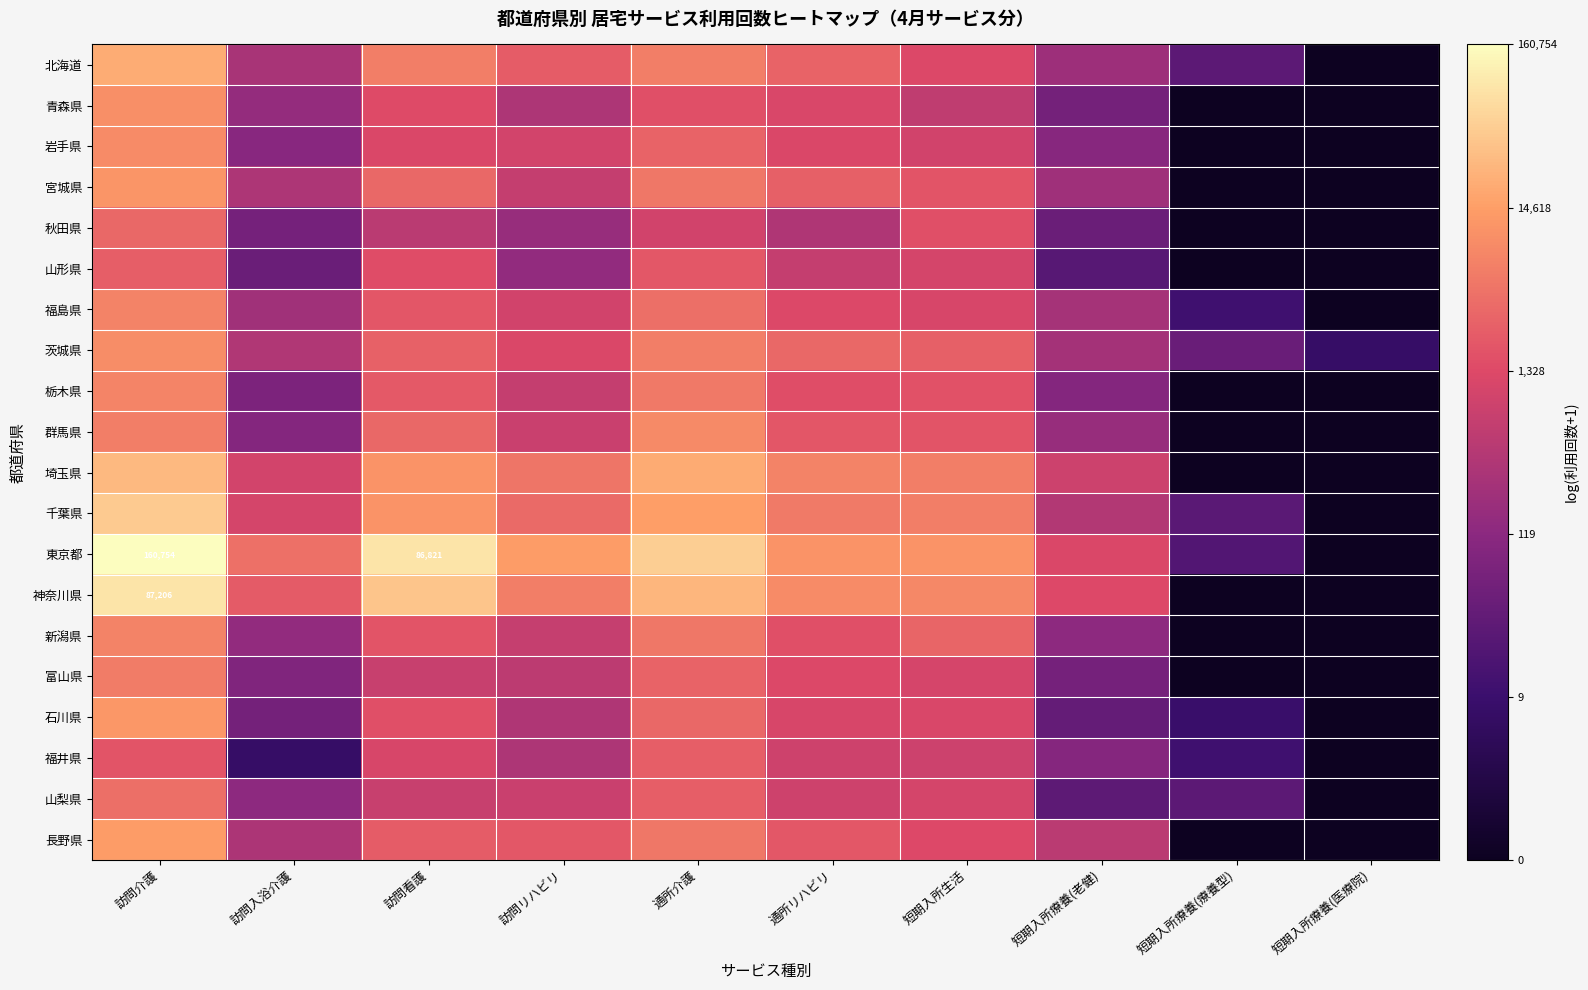

At 訪問入浴介護, list the series in order from smallest to largest.

福井県, 山形県, 石川県, 秋田県, 栃木県, 富山県, 群馬県, 岩手県, 山梨県, 新潟県, 青森県, 福島県, 北海道, 長野県, 宮城県, 茨城県, 埼玉県, 千葉県, 神奈川県, 東京都